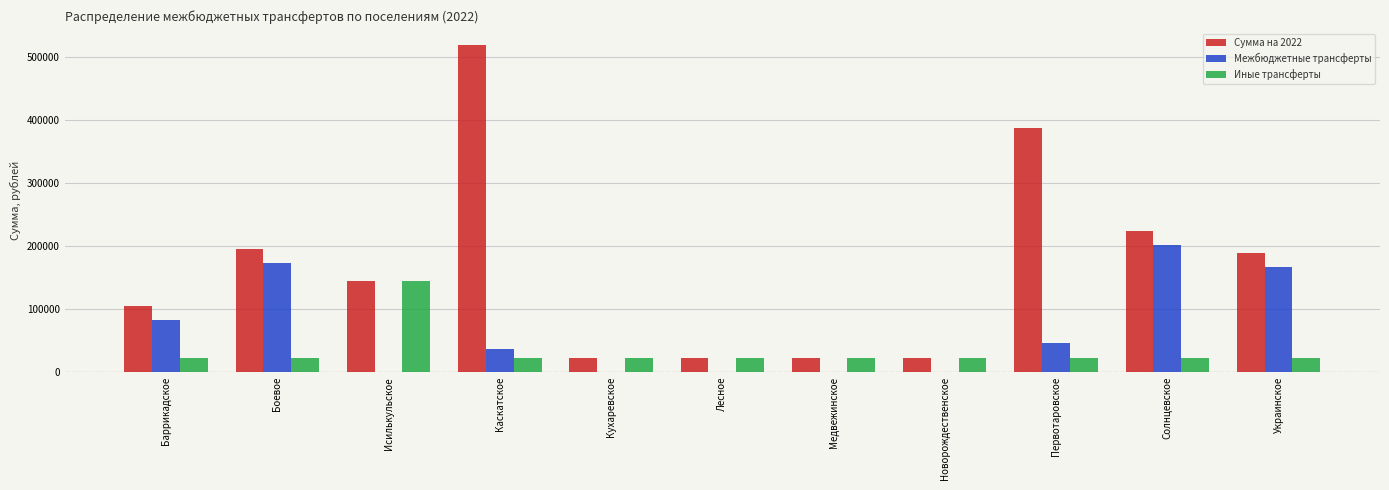

Is the value of Иные трансферты at Новорождественское greater than the value of Сумма на 2022 at Первотаровское?

No